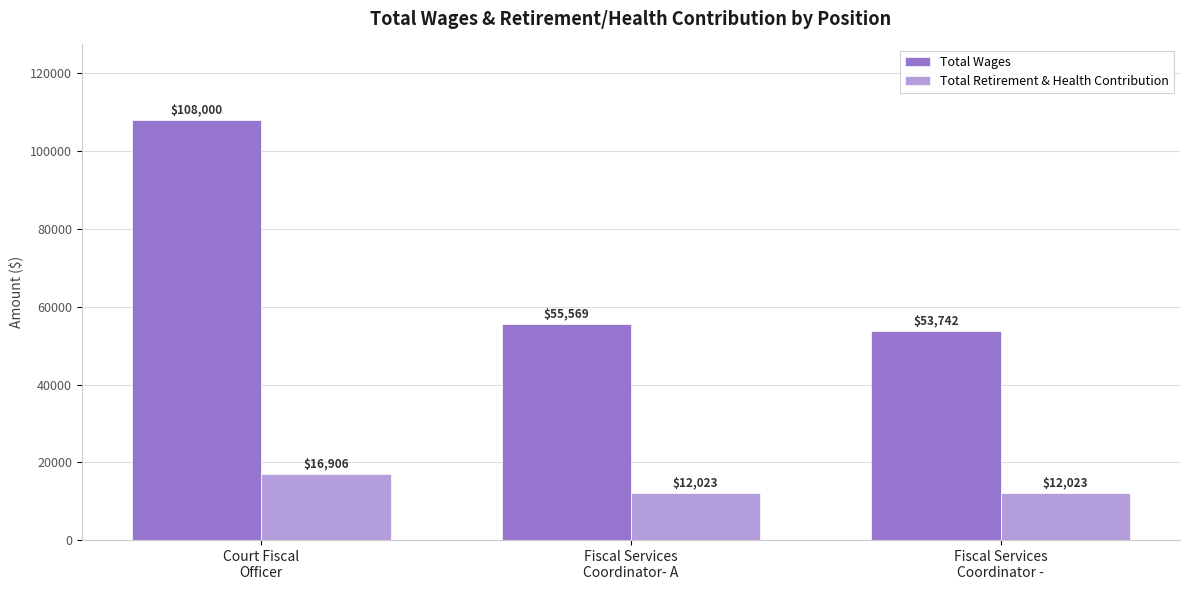

Reading left to right, extract all data points from this chart.

Total Wages: Court Fiscal
Officer=108000	Fiscal Services
Coordinator- A=55569	Fiscal Services
Coordinator -=53742
Total Retirement & Health Contribution: Court Fiscal
Officer=16906	Fiscal Services
Coordinator- A=12023	Fiscal Services
Coordinator -=12023